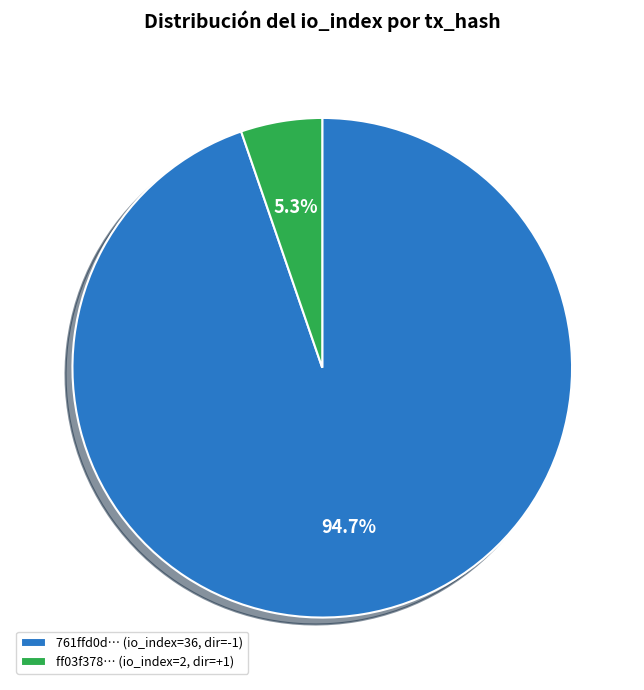

Is there a majority slice in this chart?

Yes